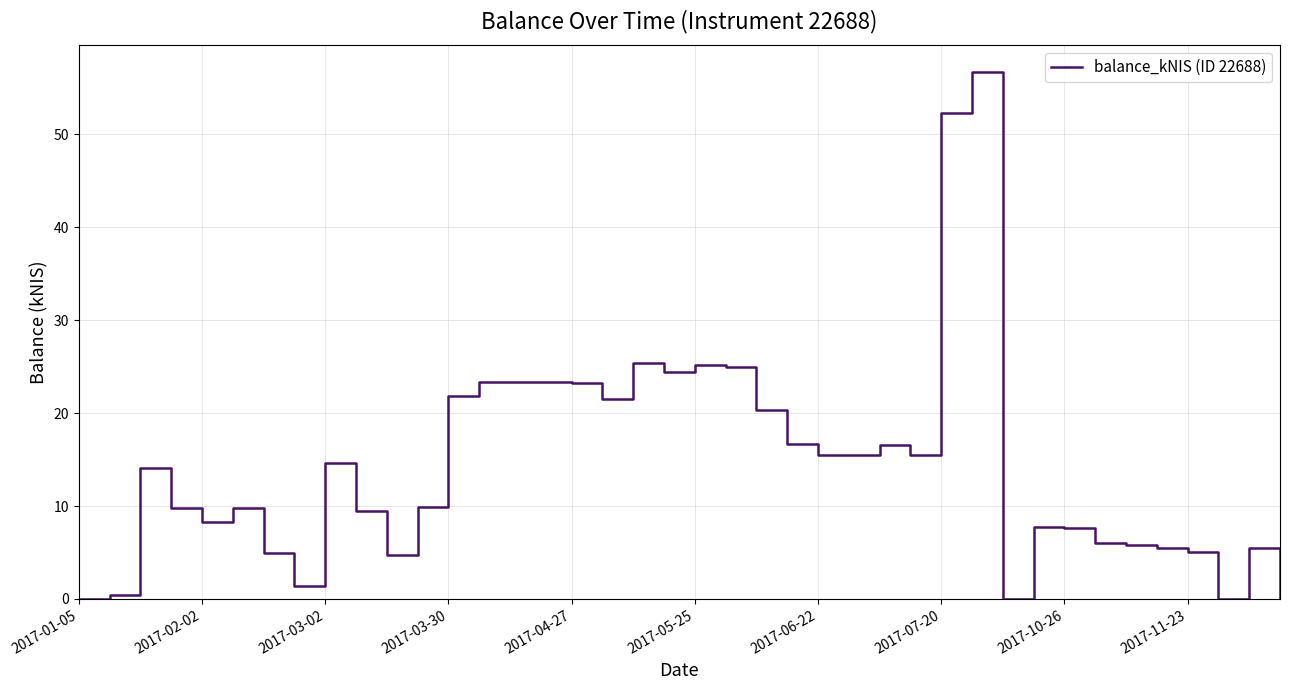

Reading right to left, transcribe all the data shown in this chart.

0.0	5.5	0.0	5.1	5.5	5.8	6.1	7.6	7.8	0.0	56.8	52.3	15.5	16.6	15.5	15.5	16.7	20.4	25.0	25.1	24.4	25.4	21.5	23.2	23.3	23.3	23.3	21.9	9.9	4.7	9.5	14.7	1.4	4.9	9.8	8.3	9.8	14.1	0.4	0.0